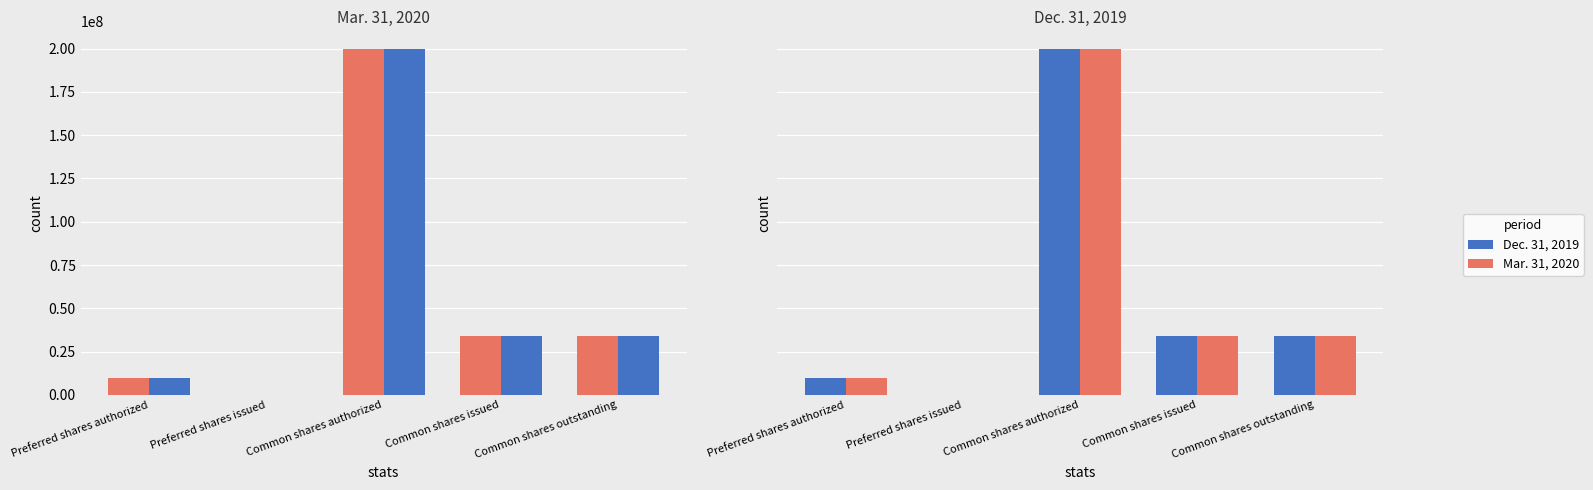

How many categories are shown in the chart?

5